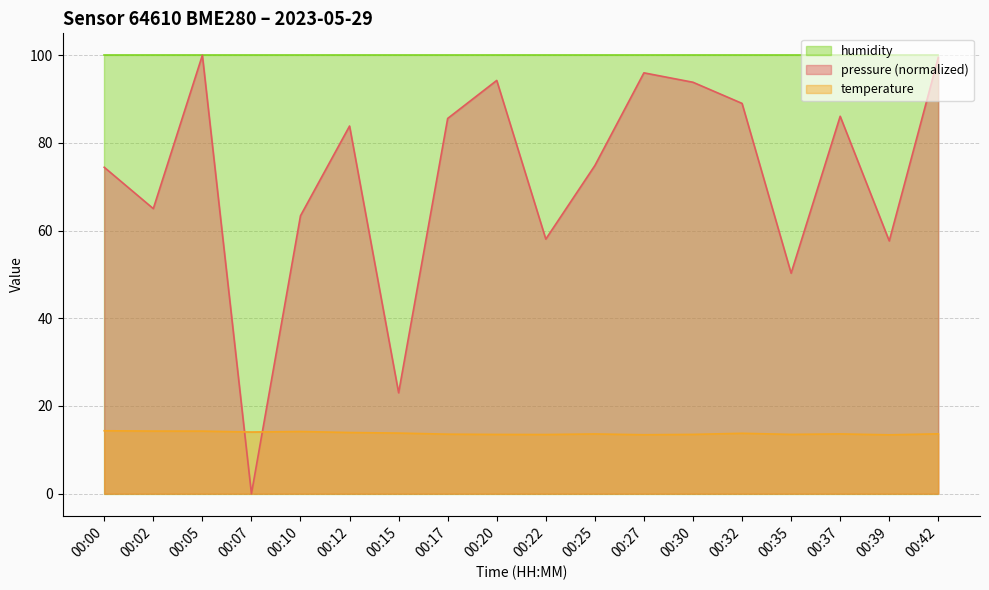

Which category has the highest value across all series?

00:05